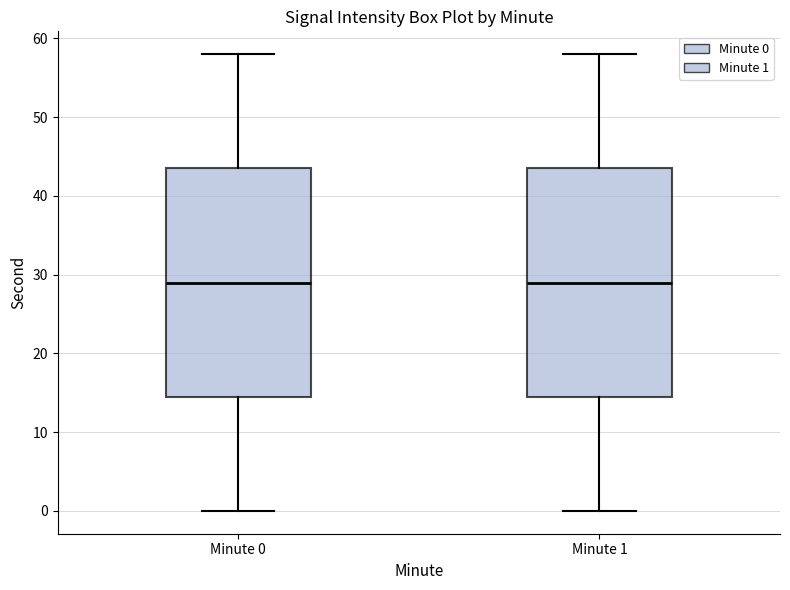

Reading left to right, read every box against the y-axis: the position of its median line, the range the box covers, and the ends of its whiskers. The values are not printed on the chart, so give them approximately, as read against the axis.

Minute 0: median 29, box 15 to 44, whiskers 0 to 58
Minute 1: median 29, box 15 to 44, whiskers 0 to 58